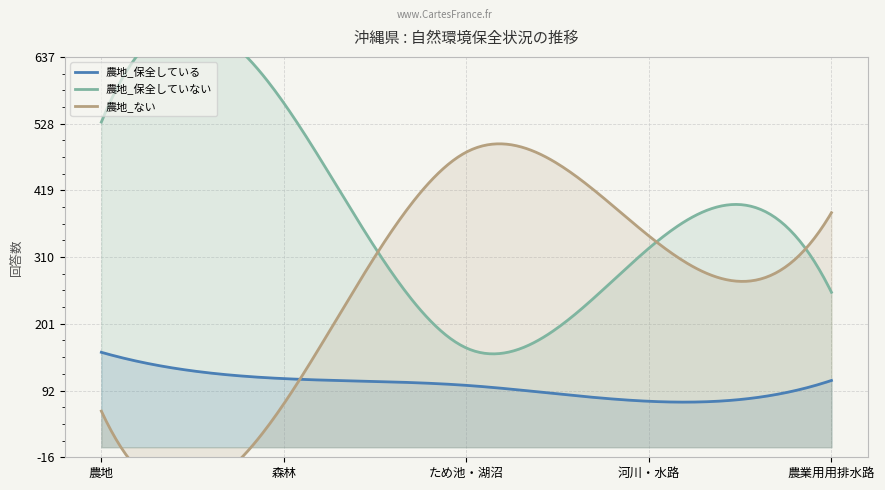

How many values in the 農地_ない series are below 345?

2